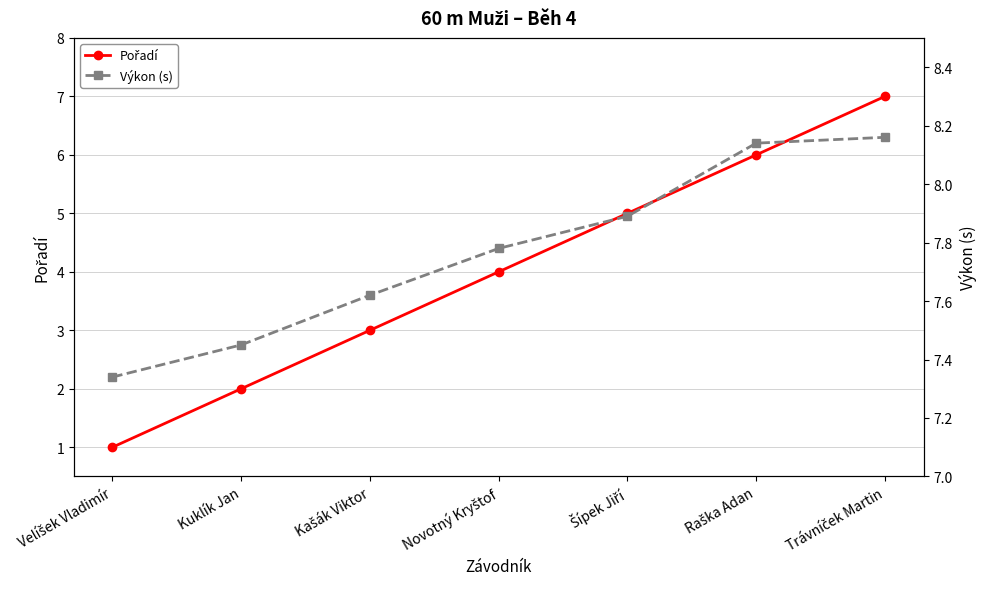

True or false: Pořadí has a value of 5.0 at Šípek Jiří.

True